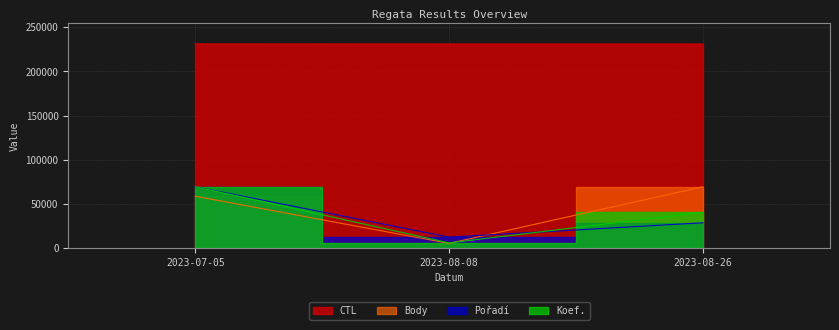

How many lines are shown in the chart?

4